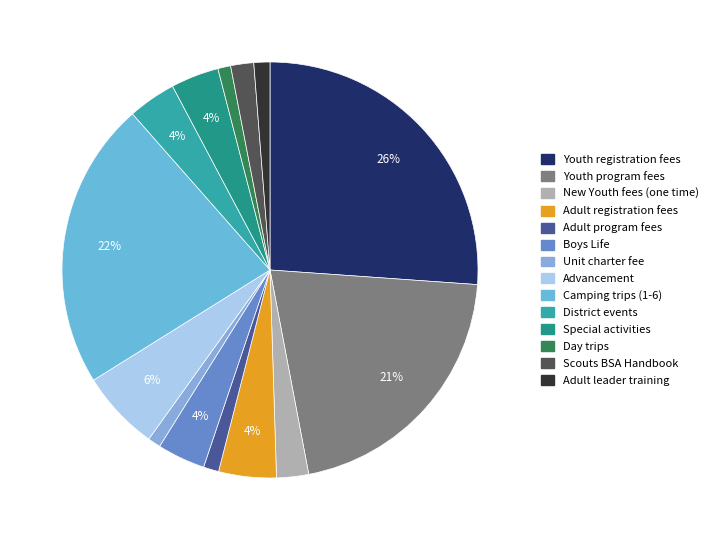

Is it true that Special activities is 4% of the pie?

True